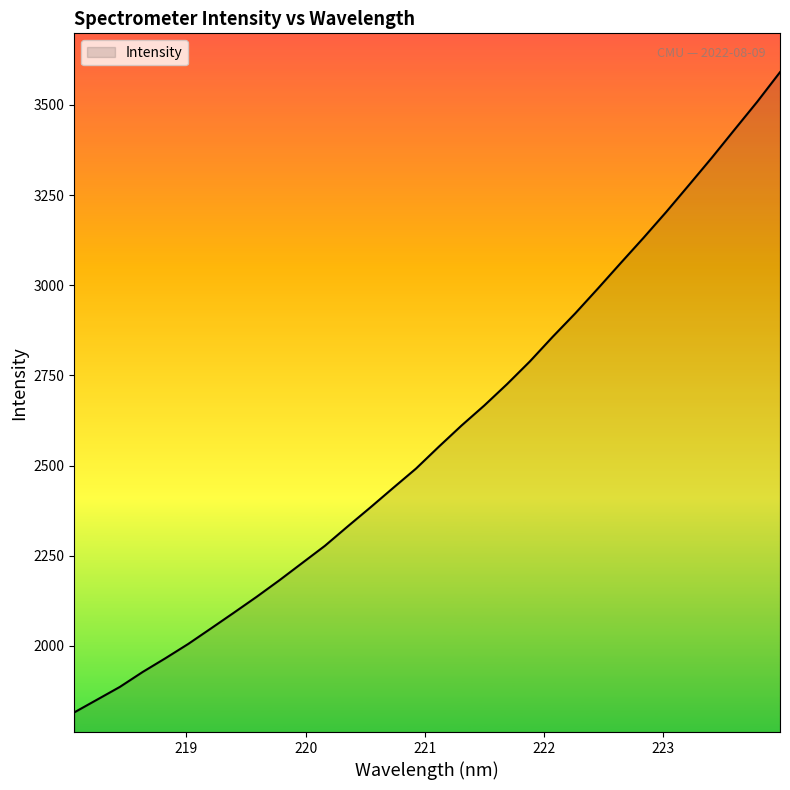

How many lines are shown in the chart?

1